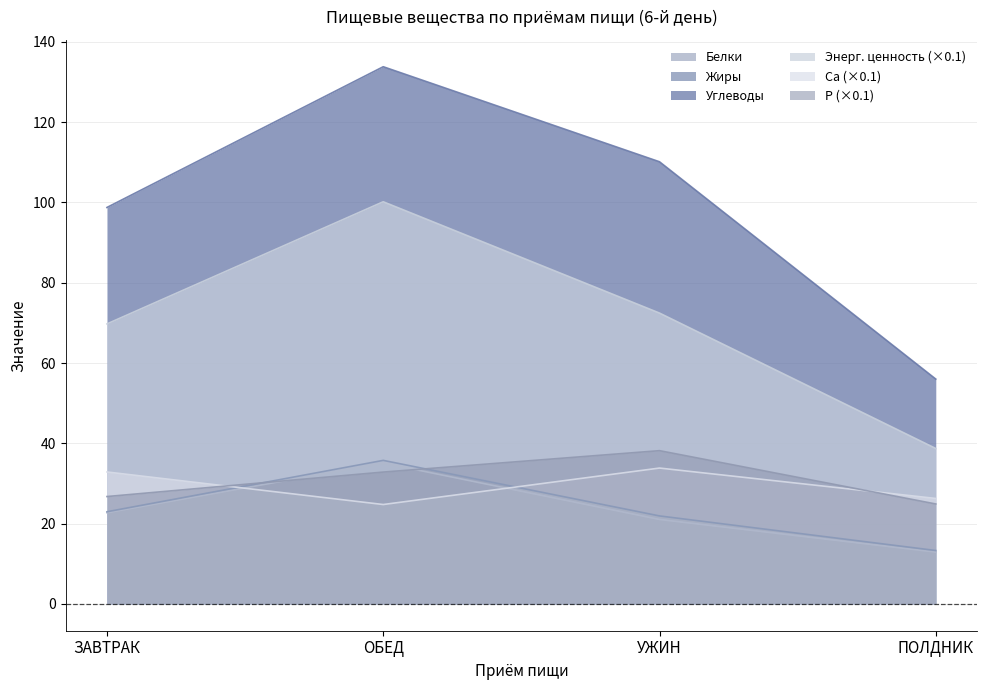

What is the sum of all Углеводы values?

398.7